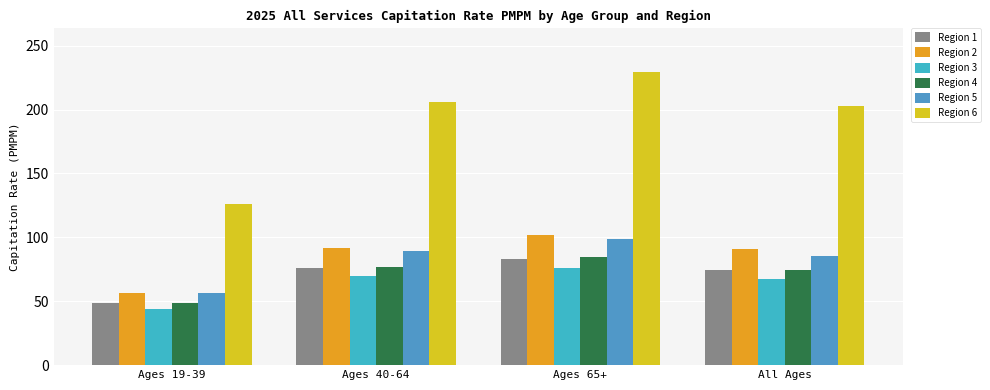

Rank the series at Ages 19-39 from highest to lowest value.

Region 6, Region 5, Region 2, Region 1, Region 4, Region 3